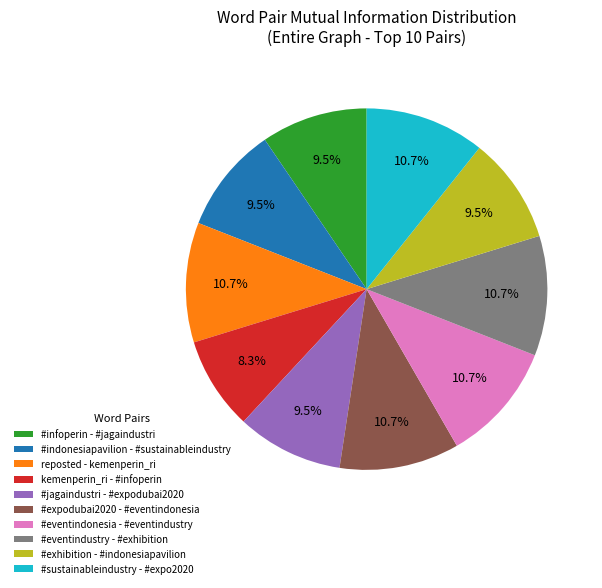

Which slice is the smallest?

kemenperin_ri - #infoperin